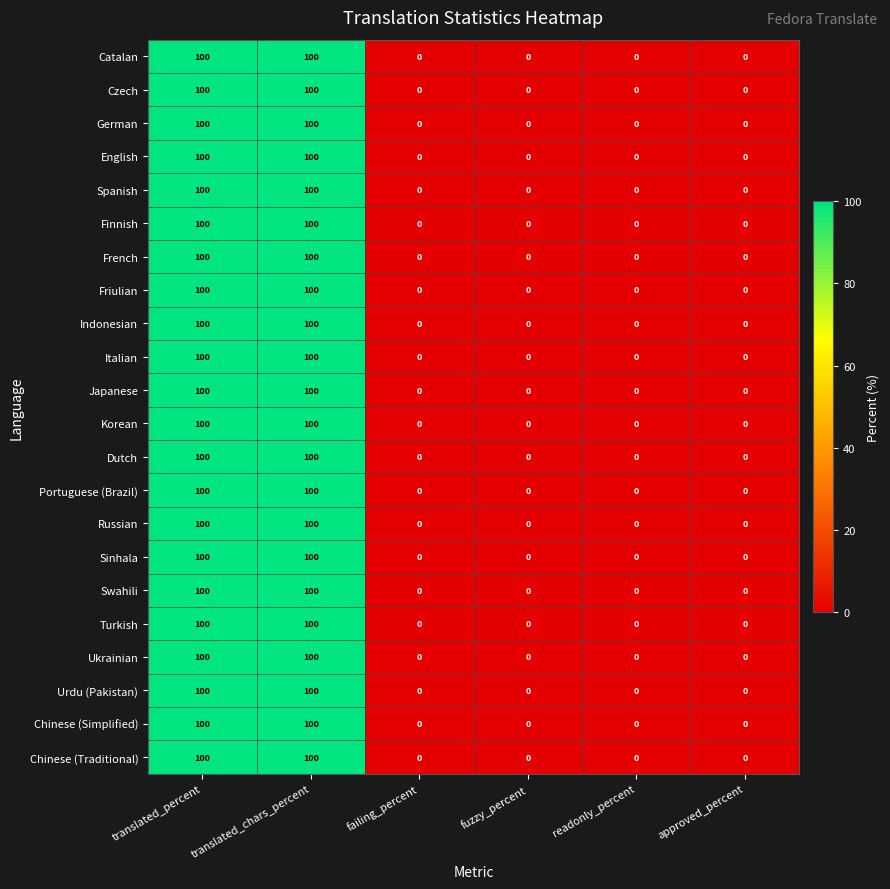

How many categories are shown in the chart?

6